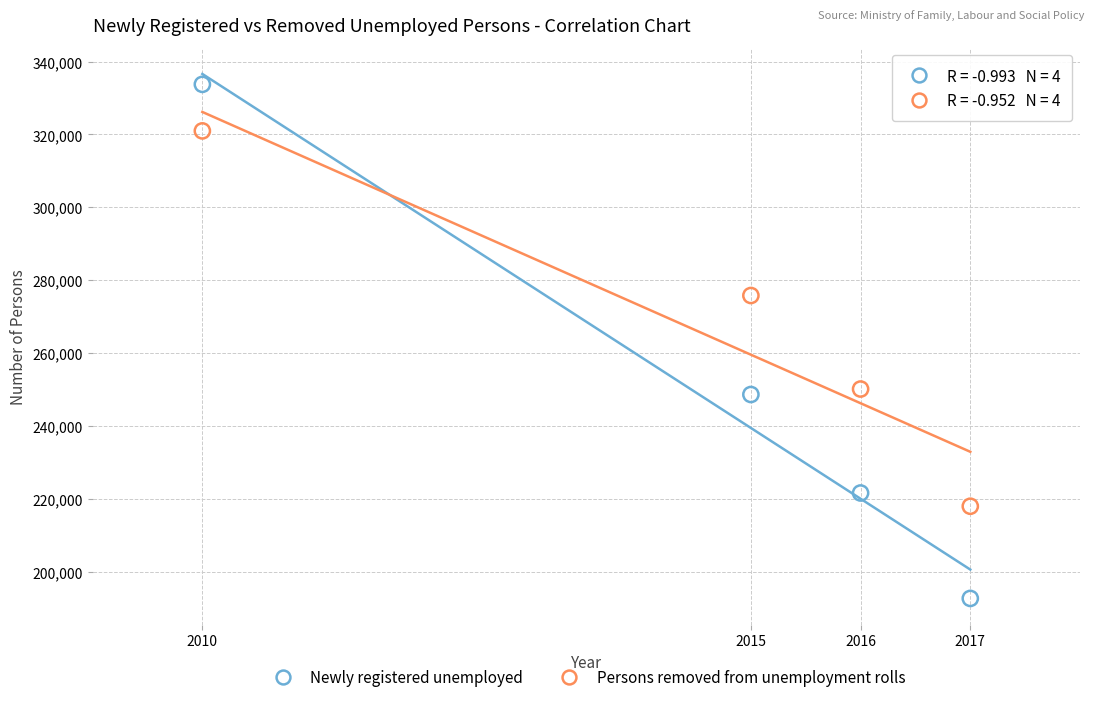

In the Persons removed from unemployment rolls series, what Y value is closest to 269467?

275797